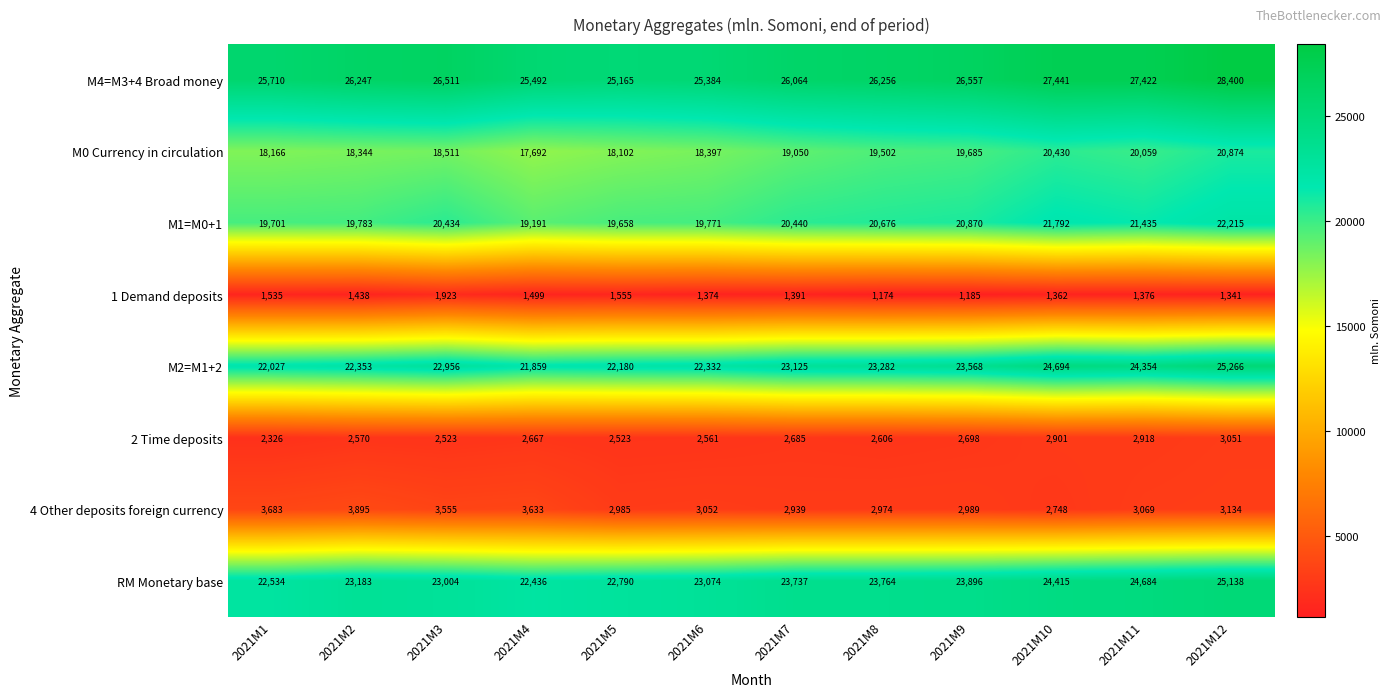

Which series has the largest total across all categories?

M4=M3+4 Broad money